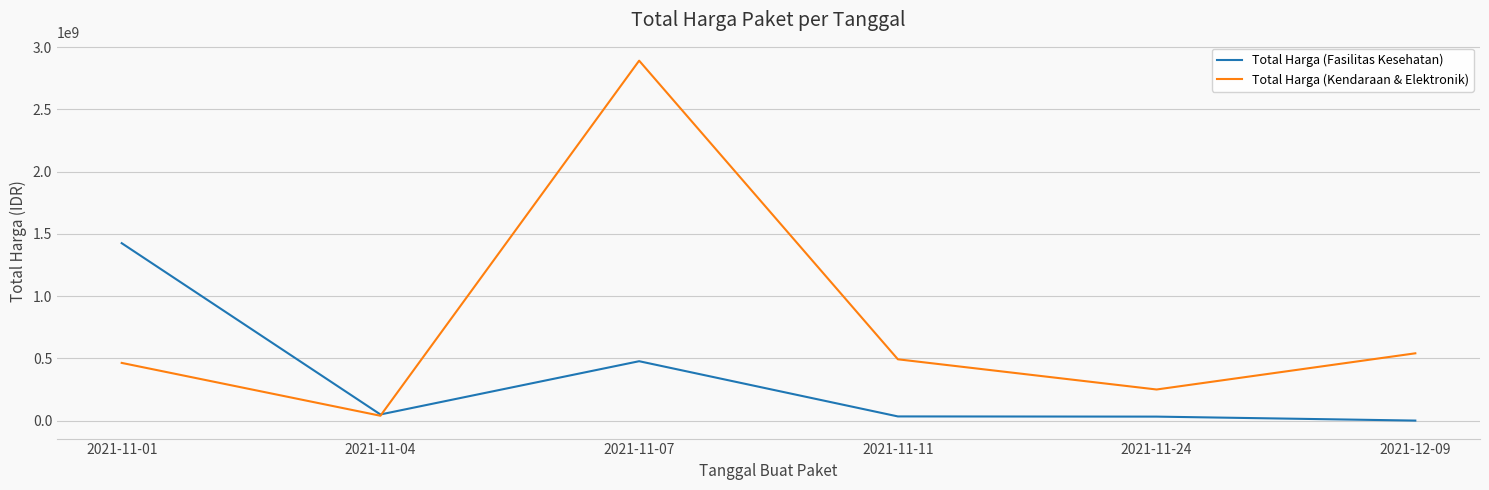

What value does the Total Harga (Kendaraan & Elektronik) series have at 2021-11-01?

464002100